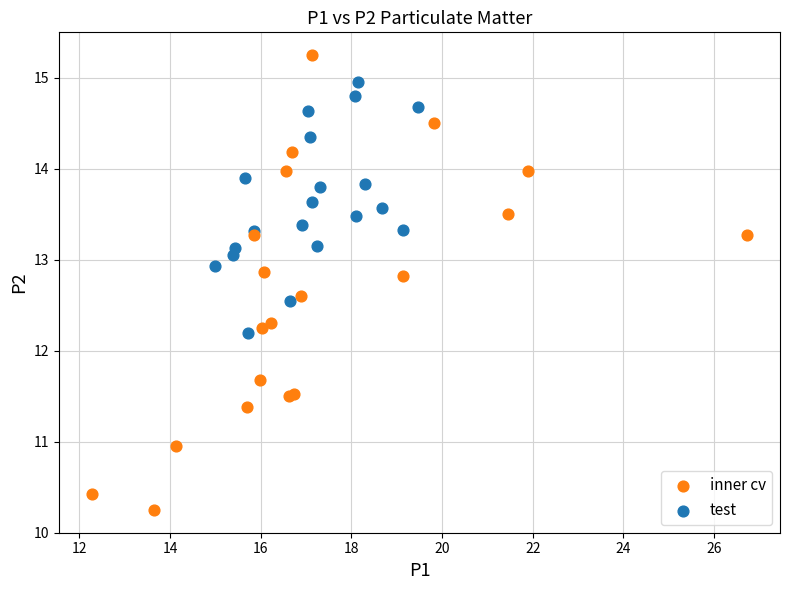

Which series has the largest Y range (max minus min)?

inner cv